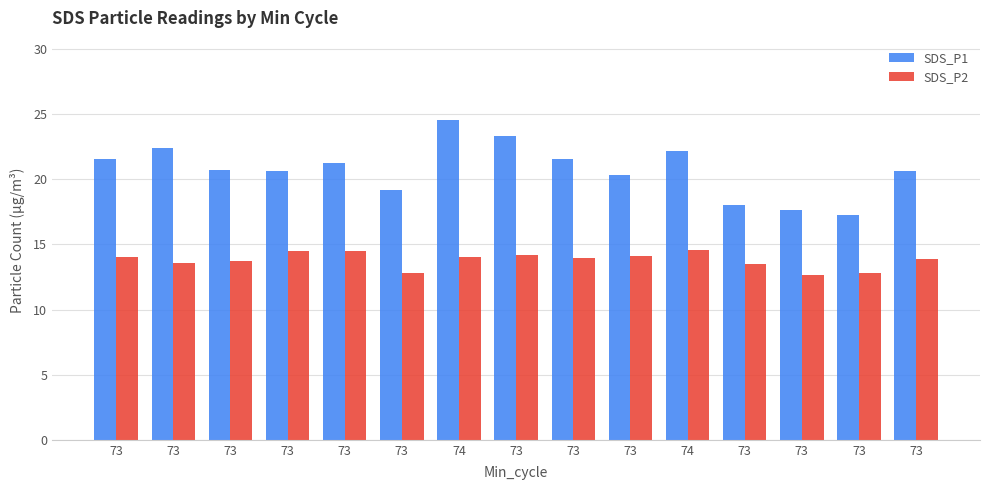

Is the value of SDS_P2 at 73 greater than the value of SDS_P1 at 73?

No